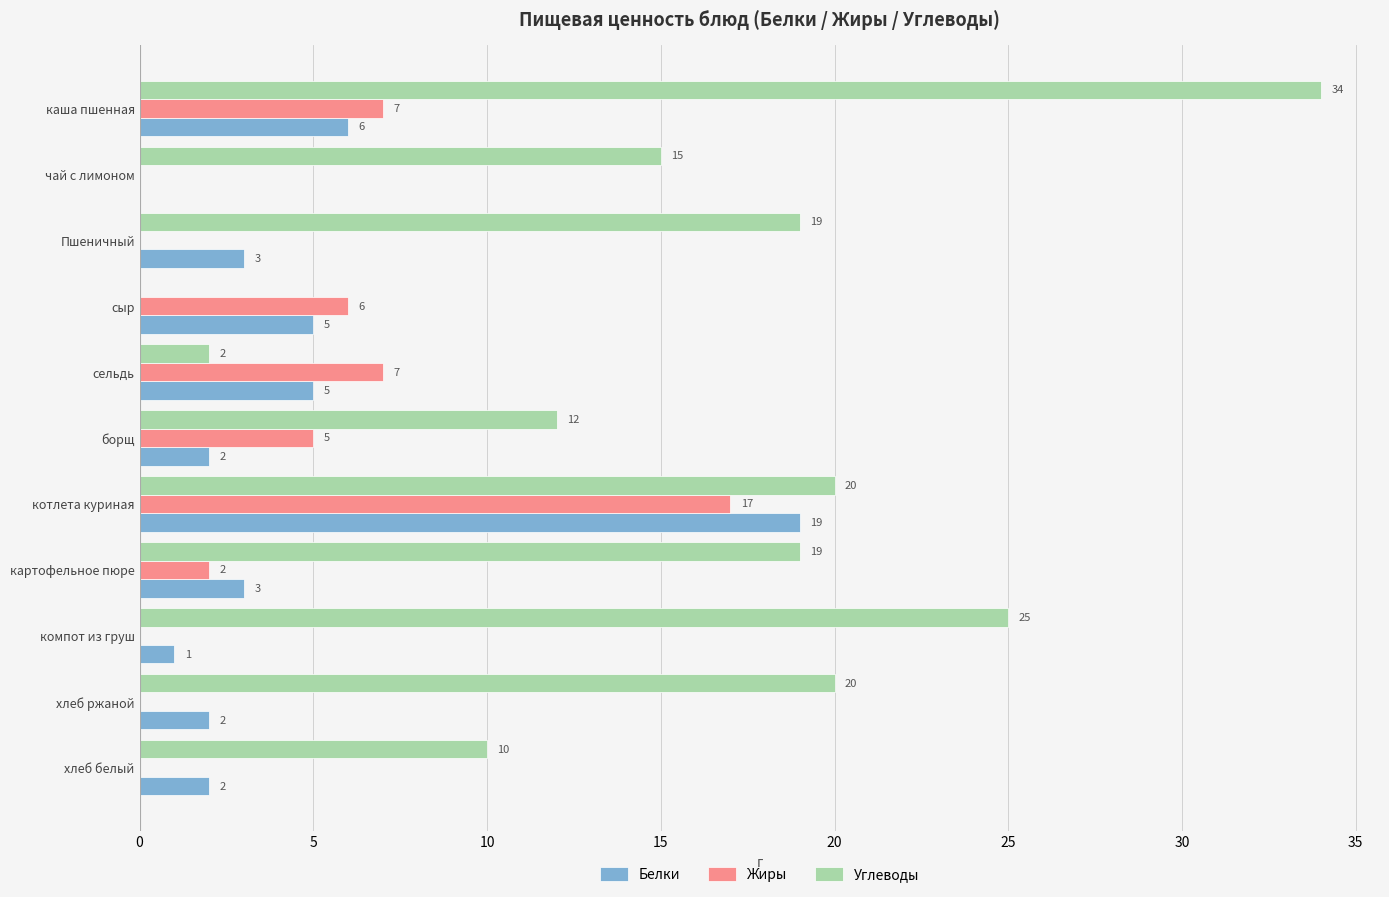

What is the maximum value shown in the chart?

34